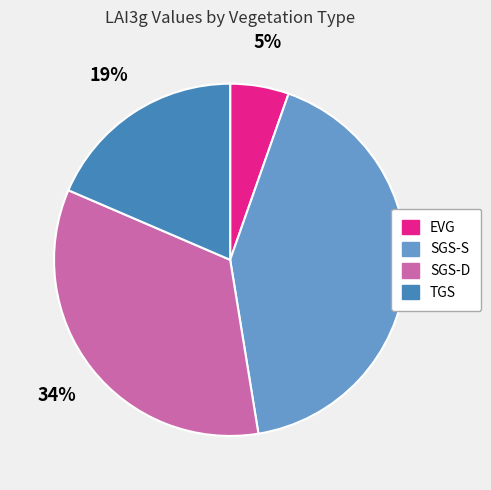

Do EVG and SGS-D together represent more than half of the pie?

No